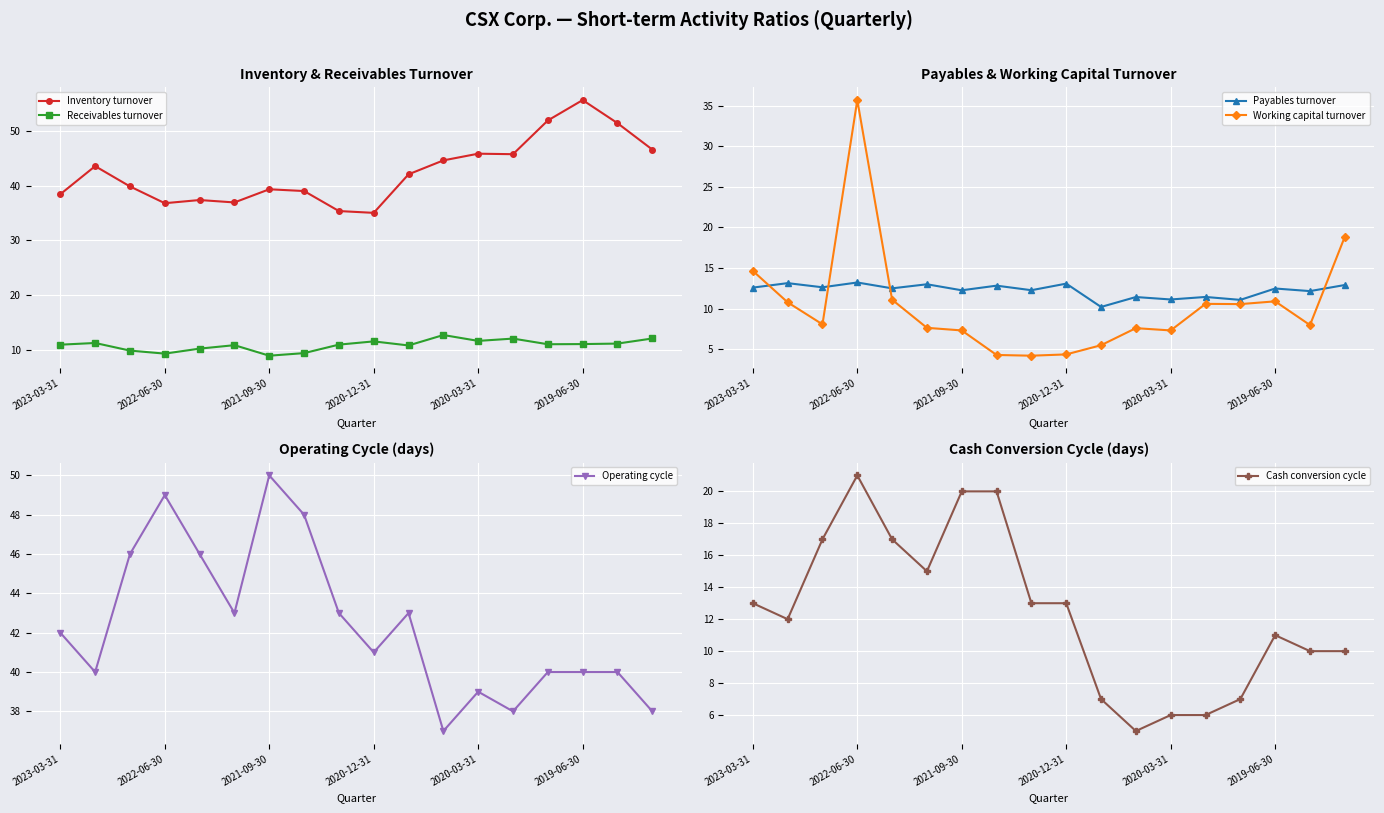

True or false: Receivables turnover and Inventory turnover cross at least once.

False